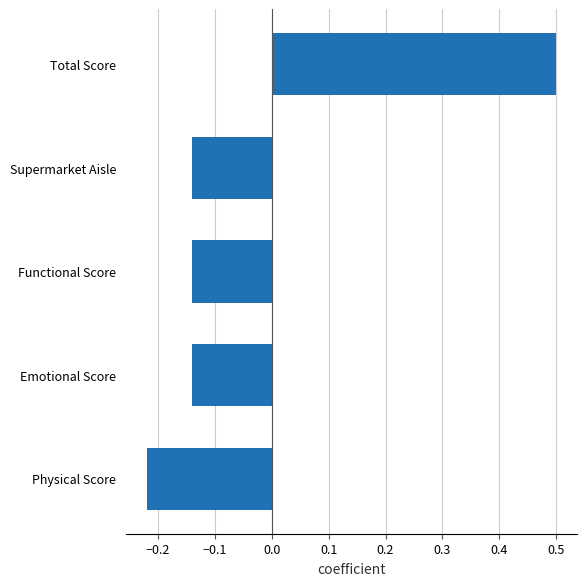

The chart shows a value of -0.2 at Emotional Score. True or false?

False